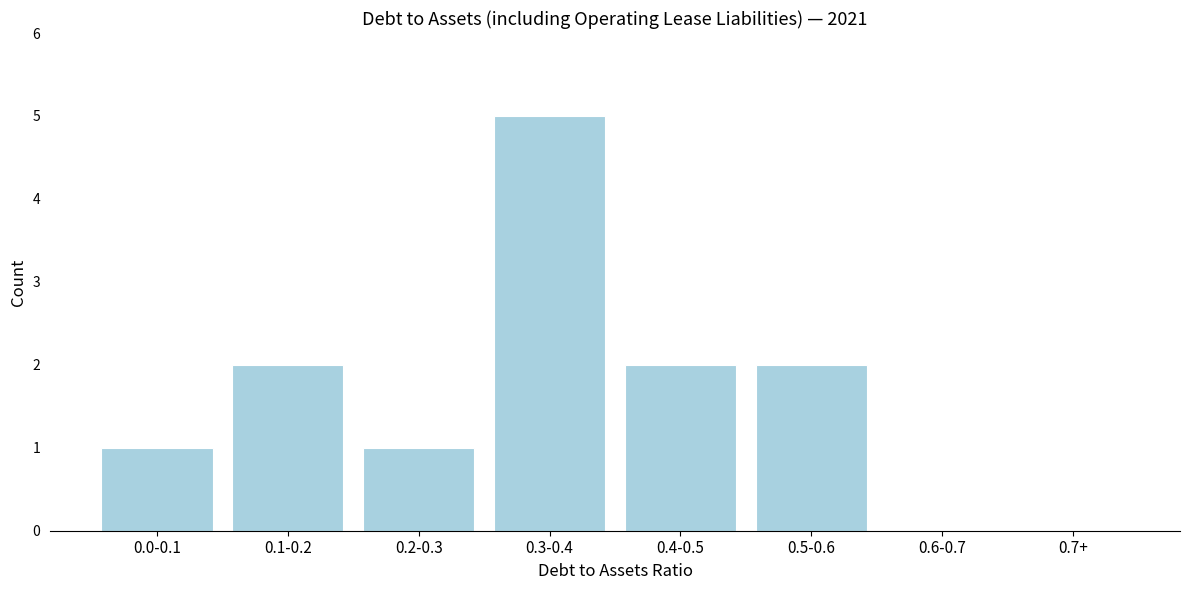

Reading right to left, transcribe all the data shown in this chart.

0.7+=0	0.6-0.7=0	0.5-0.6=2	0.4-0.5=2	0.3-0.4=5	0.2-0.3=1	0.1-0.2=2	0.0-0.1=1